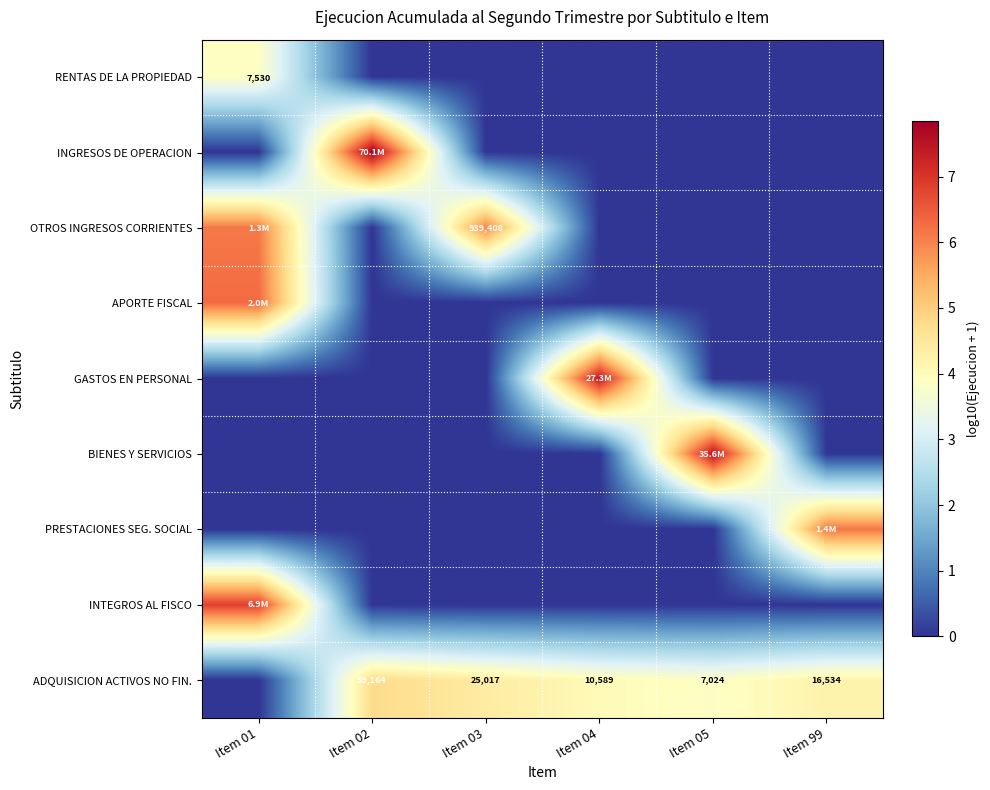

The value of BIENES Y SERVICIOS at Item 01 is 0.0. True or false?

True